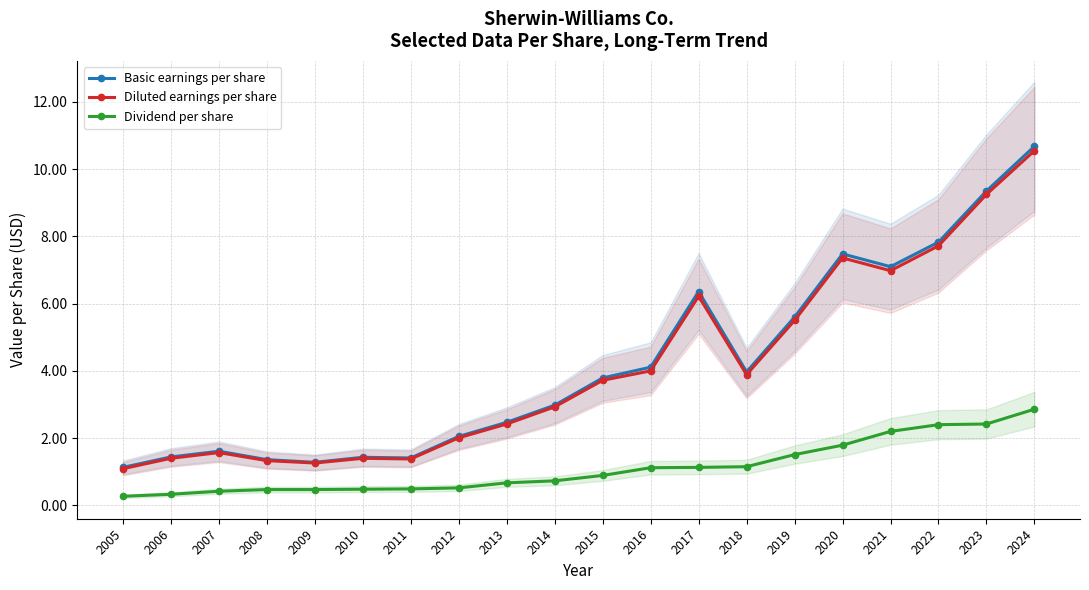

True or false: Diluted earnings per share and Dividend per share cross at least once.

False